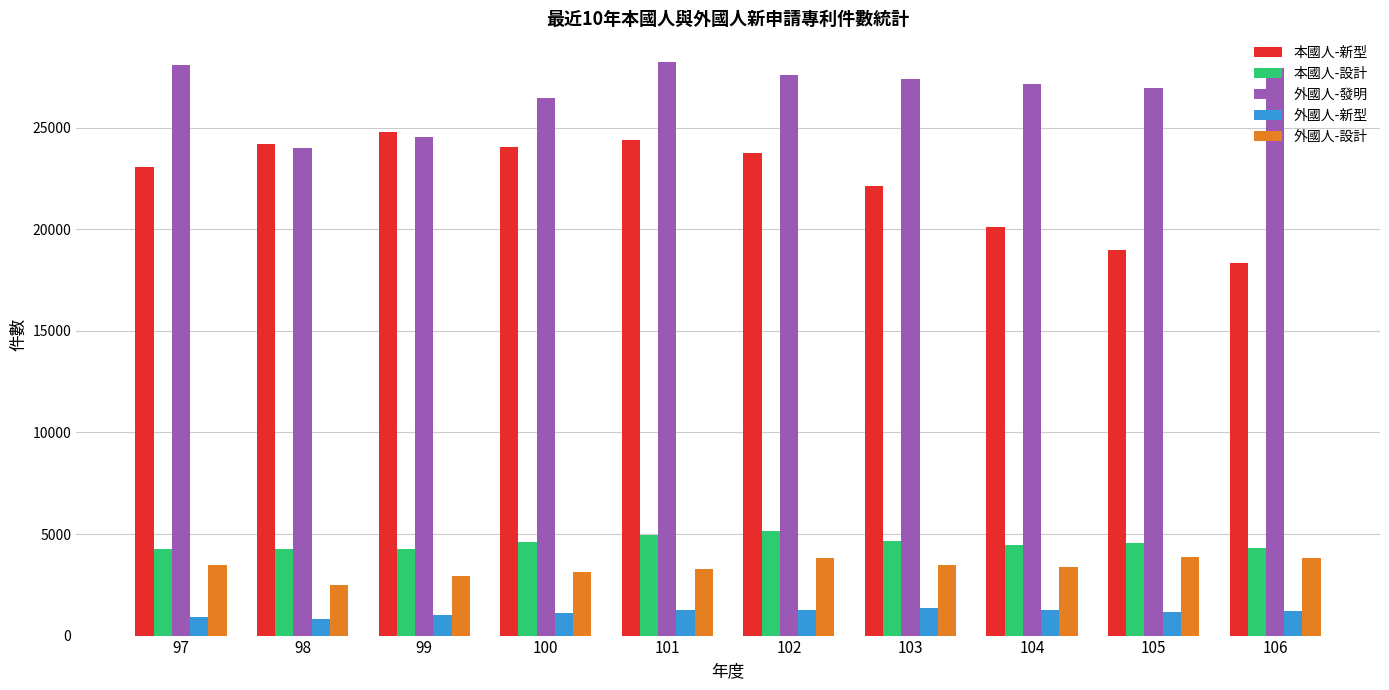

What is the average value of the 本國人-設計 series?

4545